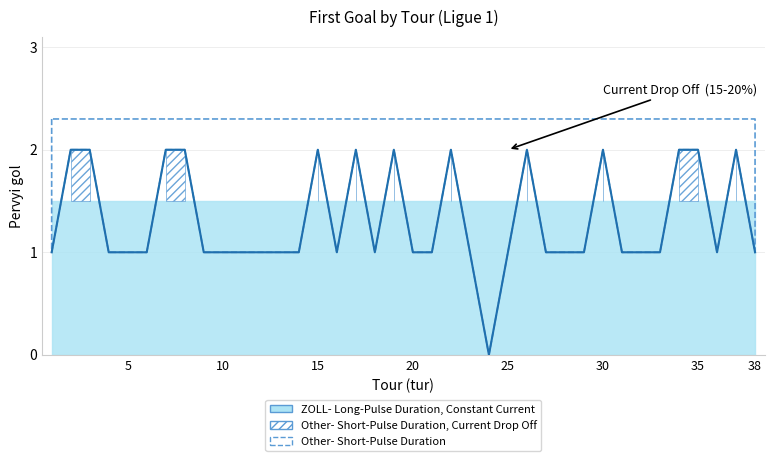

Where does the data first go above 1?

2